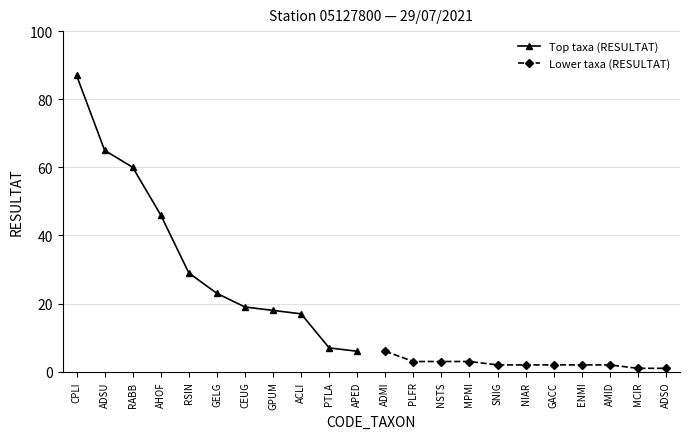

What is the value of the Top taxa (RESULTAT) point at the 10th from the left?

7